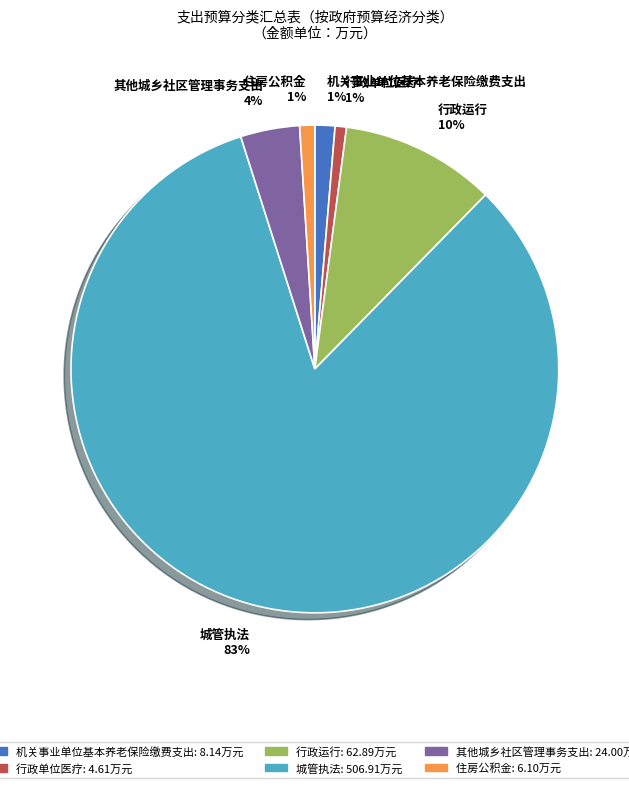

Between 城管执法 and 机关事业单位基本养老保险缴费支出, which is larger?

城管执法